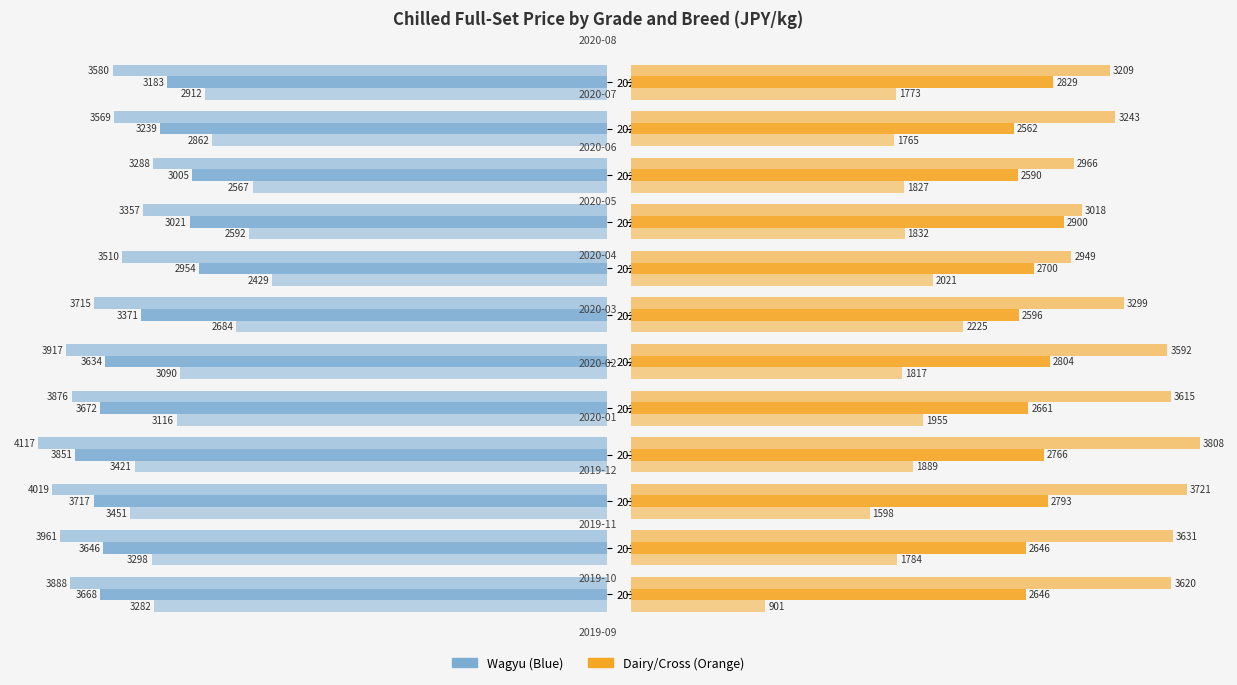

What is the difference between the highest and lowest values at 2019-09?

2987